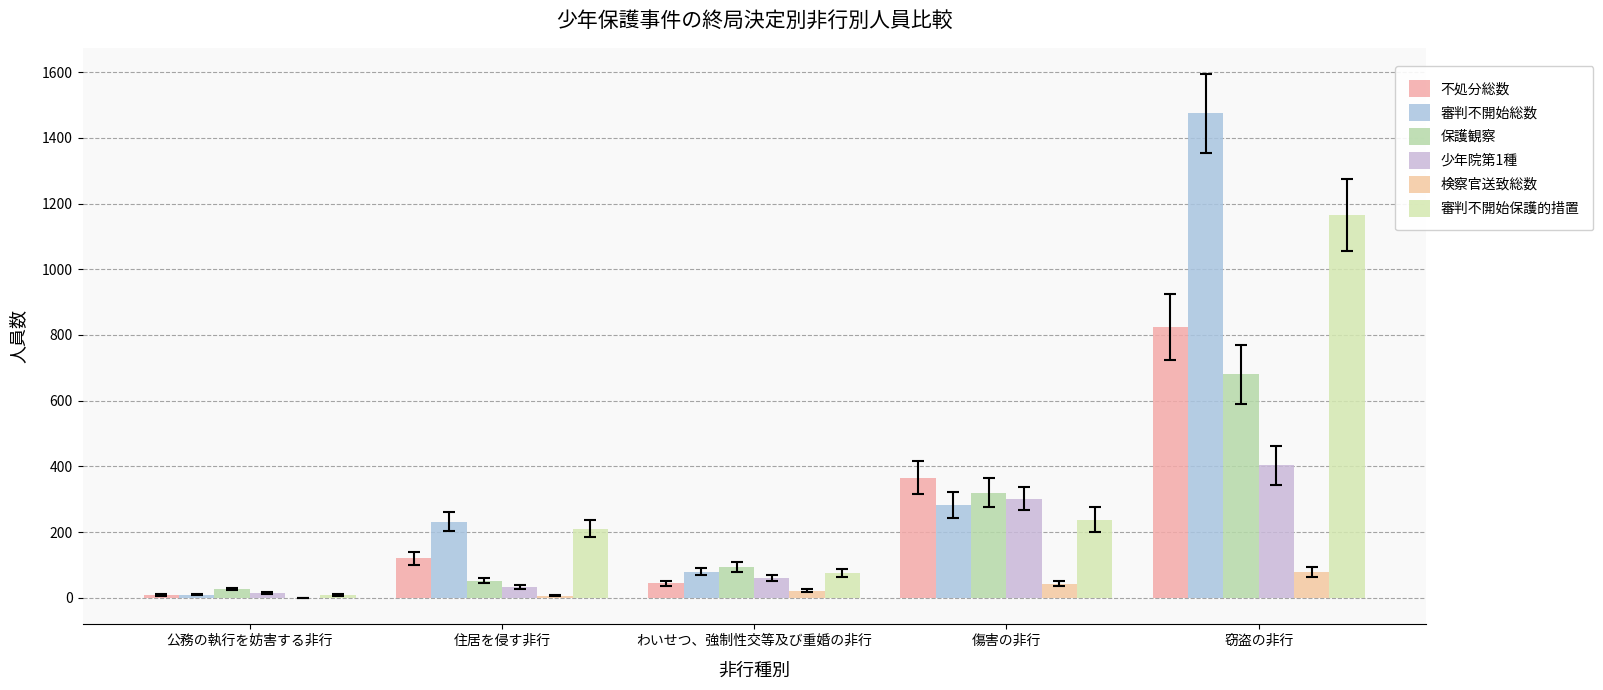

What is the difference between the second highest and minimum values in the 不処分総数 series?

356